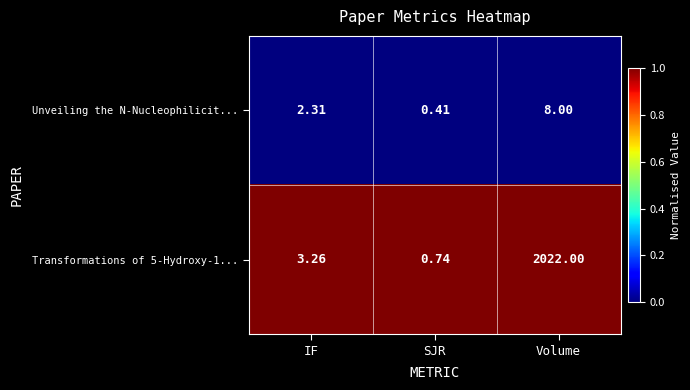

What is the spread (max minus min) of values at Volume?

2014.0